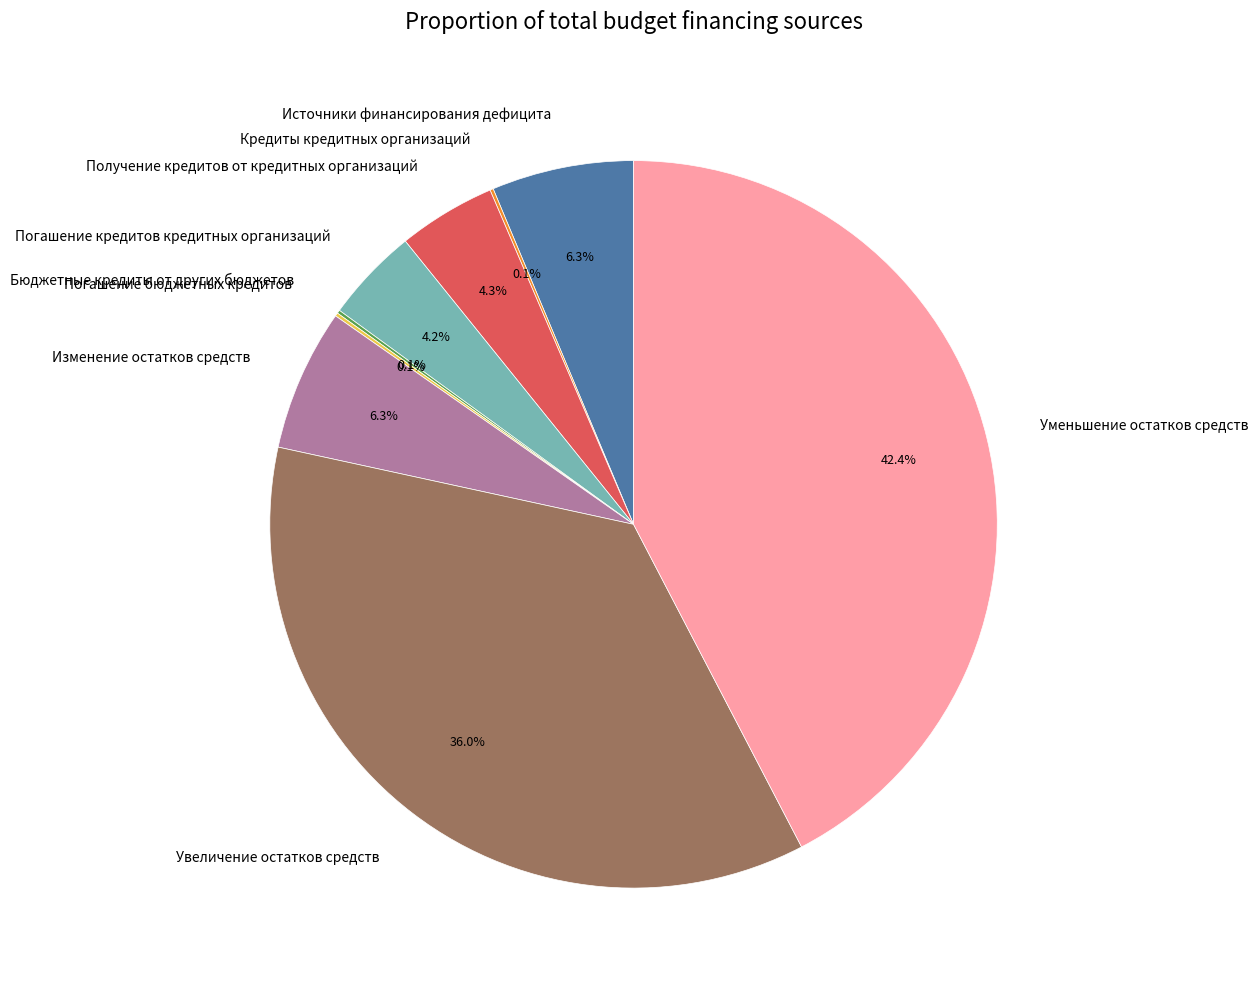

What is the ratio of the value at Источники финансирования дефицита to the value at Изменение остатков средств?

1.0